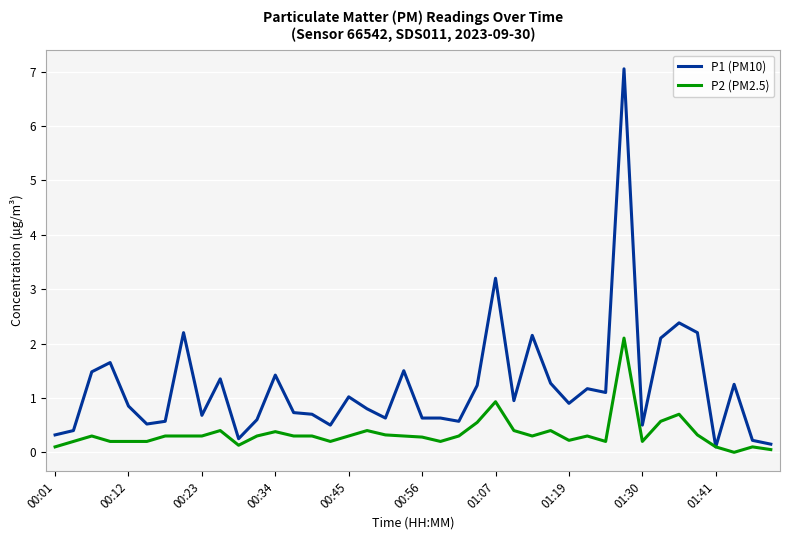

Which series has the largest range (max minus min)?

P1 (PM10)